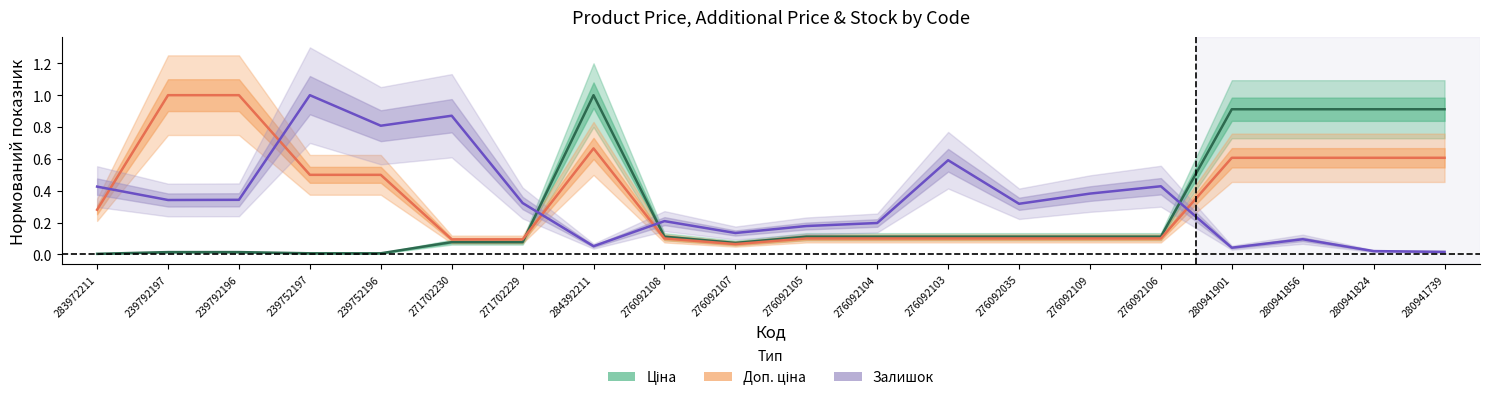

In Ціна, how many points are lower than both neighbors (excluding endpoints)?

1